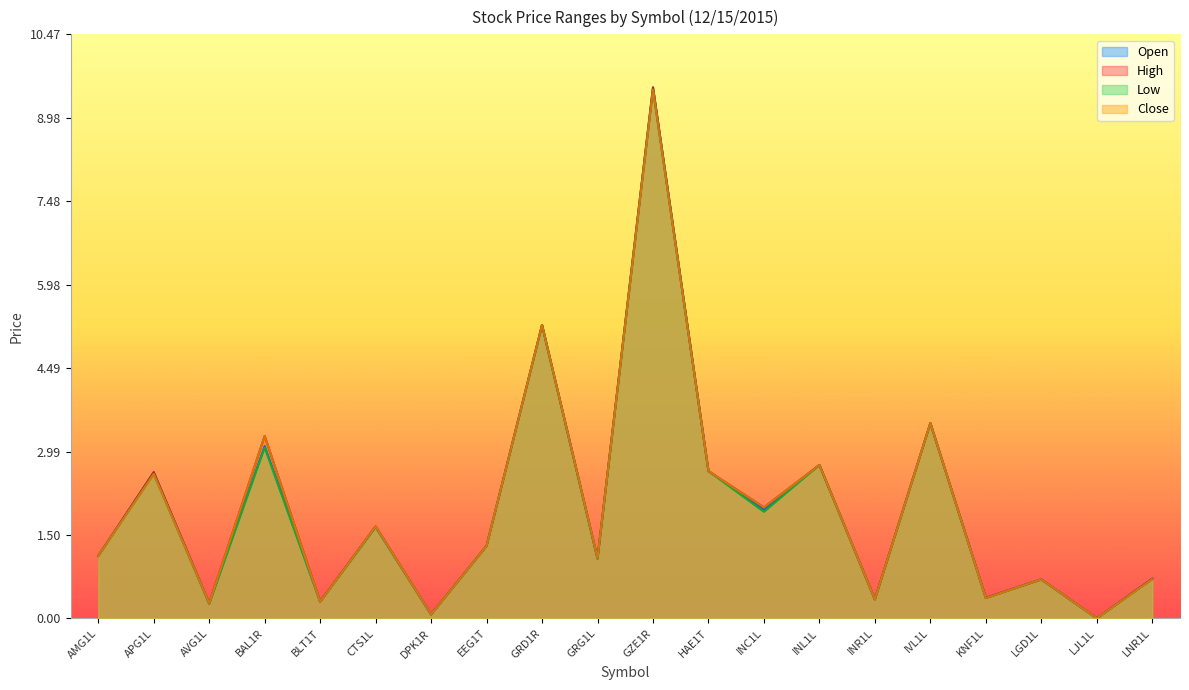

Where is the first local minimum for High?

AVG1L